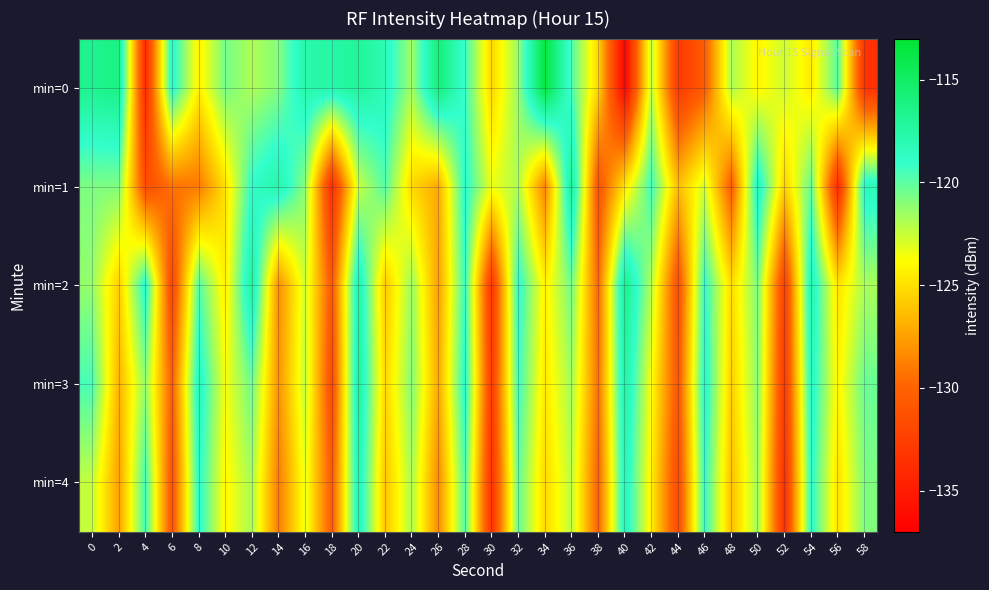

Reading left to right, extract all data points from this chart.

min=0: 0=-116.6	2=-116.2	4=-134.0	6=-118.3	8=-124.3	10=-120.6	12=-121.9	14=-120.9	16=-117.6	18=-117.5	20=-117.0	22=-118.2	24=-121.6	26=-115.7	28=-119.2	30=-125.4	32=-121.3	34=-113.5	36=-119.7	38=-125.4	40=-136.7	42=-122.2	44=-133.0	46=-130.5	48=-121.8	50=-124.1	52=-122.6	54=-124.6	56=-119.9	58=-133.5
min=1: 0=-120.8	2=-120.8	4=-131.6	6=-129.3	8=-129.0	10=-124.9	12=-118.9	14=-117.6	16=-121.2	18=-133.7	20=-122.5	22=-119.8	24=-125.3	26=-127.1	28=-118.6	30=-123.4	32=-121.9	34=-128.7	36=-116.5	38=-131.2	40=-124.8	42=-119.3	44=-126.4	46=-122.7	48=-130.5	50=-117.8	52=-125.6	54=-120.1	56=-133.9	58=-118.2
min=2: 0=-121.3	2=-125.7	4=-118.4	6=-132.1	8=-119.8	10=-124.5	12=-116.9	14=-128.3	16=-122.6	18=-130.8	20=-117.2	22=-125.9	24=-121.4	26=-127.6	28=-119.1	30=-133.2	32=-118.7	34=-124.3	36=-120.5	38=-129.8	40=-116.3	42=-122.1	44=-131.5	46=-118.9	48=-125.2	50=-120.7	52=-132.6	54=-117.5	56=-124.9	58=-121.8
min=3: 0=-119.5	2=-126.8	4=-121.2	6=-130.3	8=-117.9	10=-123.6	12=-120.4	14=-128.1	16=-122.3	18=-131.7	20=-116.8	22=-125.4	24=-120.9	26=-127.2	28=-118.5	30=-132.8	32=-119.2	34=-124.7	36=-121.6	38=-129.4	40=-117.1	42=-123.8	44=-130.9	46=-118.3	48=-125.7	50=-121.0	52=-133.1	54=-118.1	56=-124.2	58=-120.3
min=4: 0=-122.4	2=-127.5	4=-119.3	6=-131.2	8=-118.6	10=-124.1	12=-121.7	14=-129.0	16=-123.2	18=-130.6	20=-117.5	22=-126.1	24=-121.8	26=-128.4	28=-119.7	30=-133.5	32=-120.1	34=-125.3	36=-122.2	38=-130.1	40=-117.8	42=-124.4	44=-131.8	46=-119.0	48=-126.3	50=-121.5	52=-133.7	54=-118.7	56=-125.0	58=-120.8